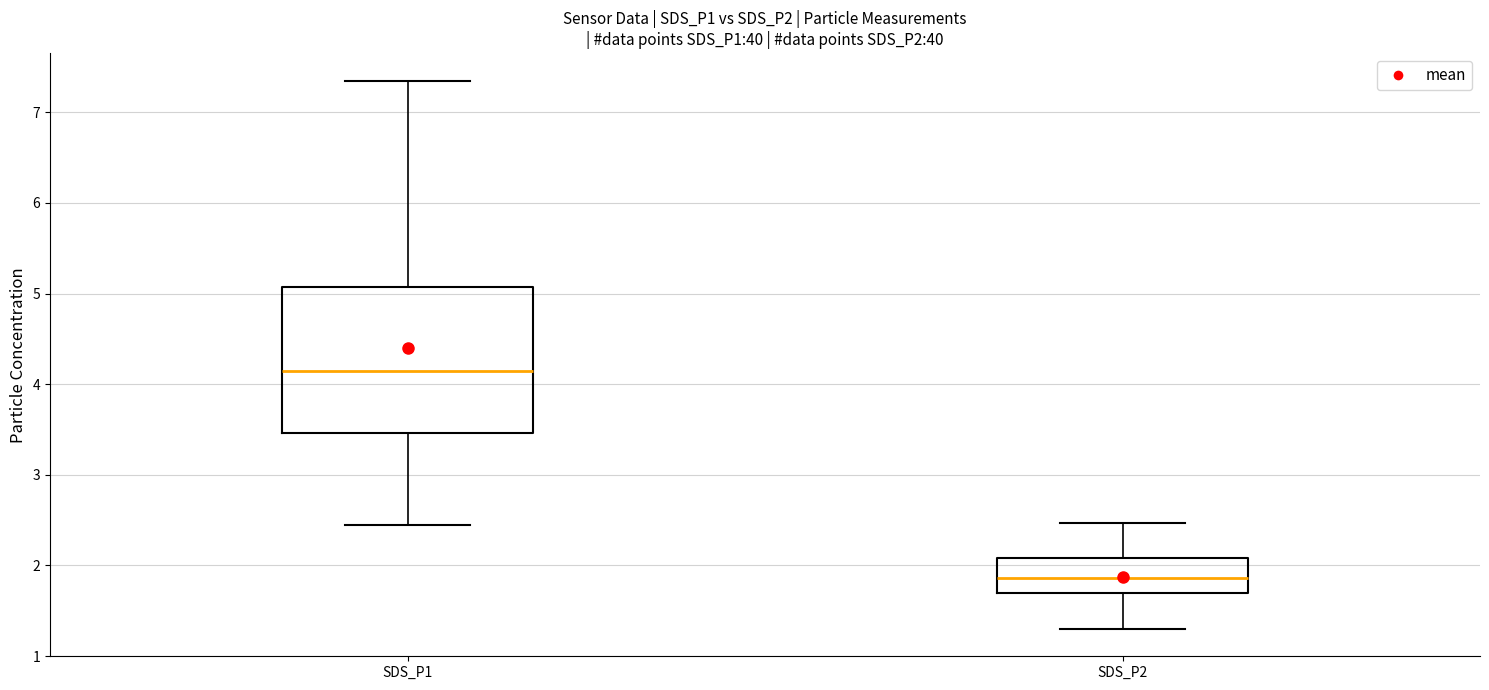

Which box is the tallest, from its lower edge to its upper edge?

SDS_P1